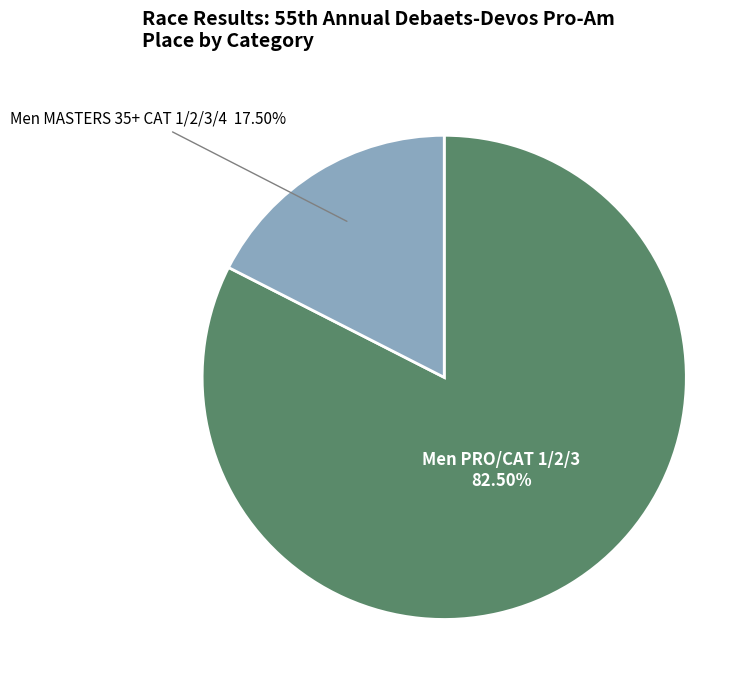

To the nearest percent, what is the difference between the Men MASTERS 35+ CAT 1/2/3/4 and Men PRO/CAT 1/2/3 slice percentages?

65%